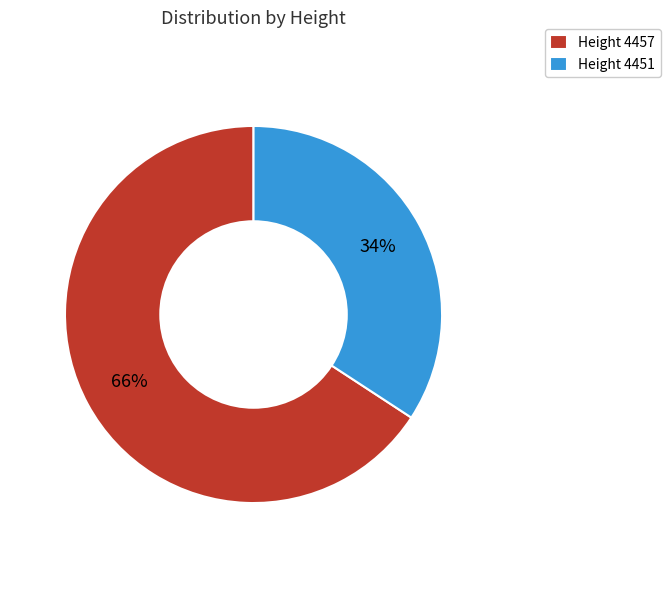

Is it true that Height 4457 is 66% of the pie?

True